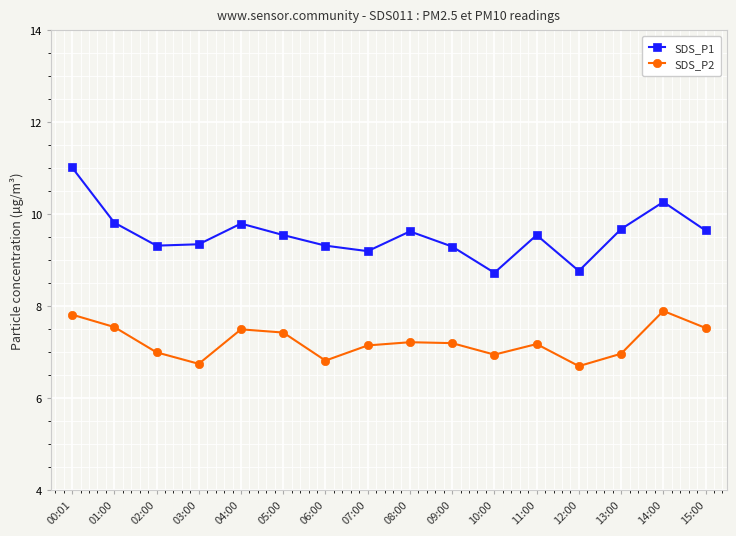

What is the difference between the second highest and second lowest values in the SDS_P1 series?

1.5